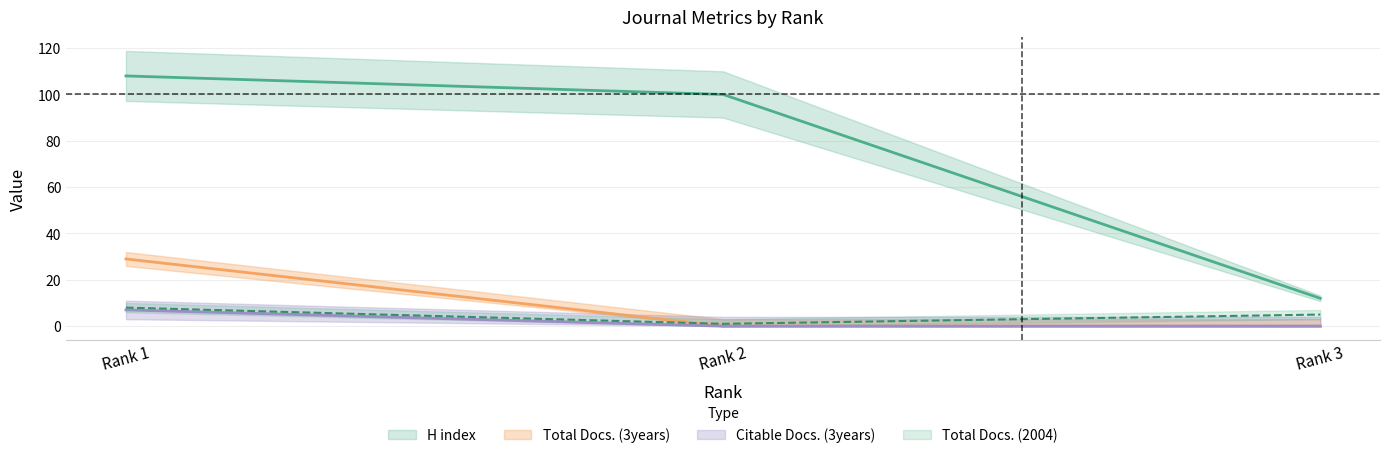

What is the difference between the H index values at Rank 3 and Rank 1?

96